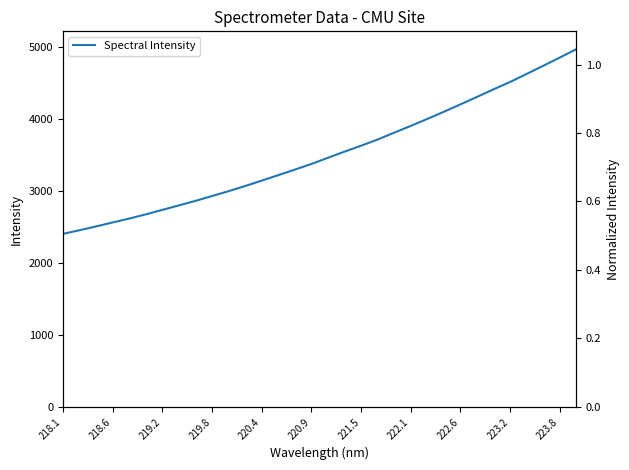

What is the sum of all values?

112514.1